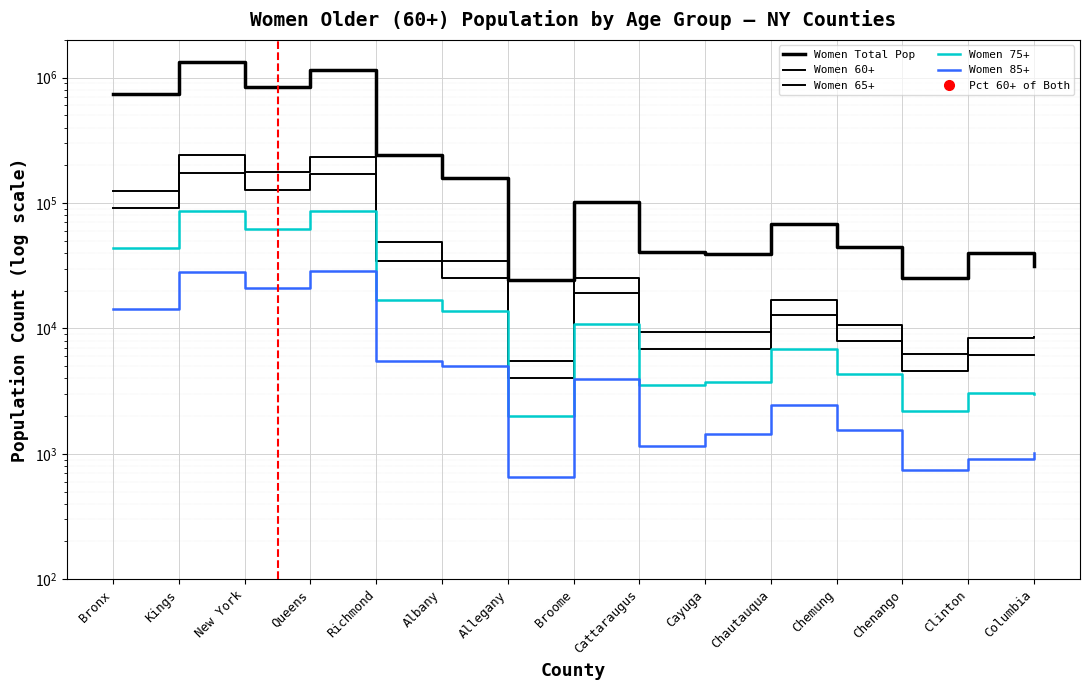

What is the label of the 9th point from the left?

Cattaraugus